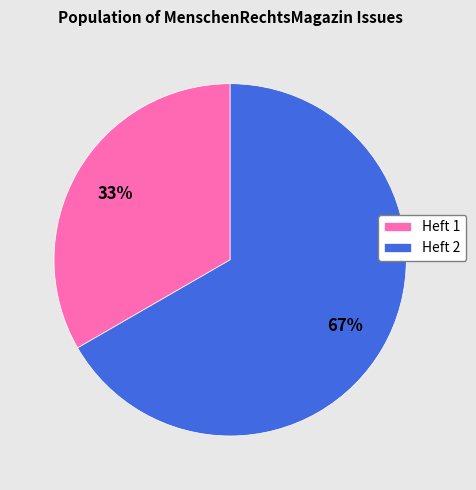

The Heft 2 slice represents 67% of the pie. True or false?

True